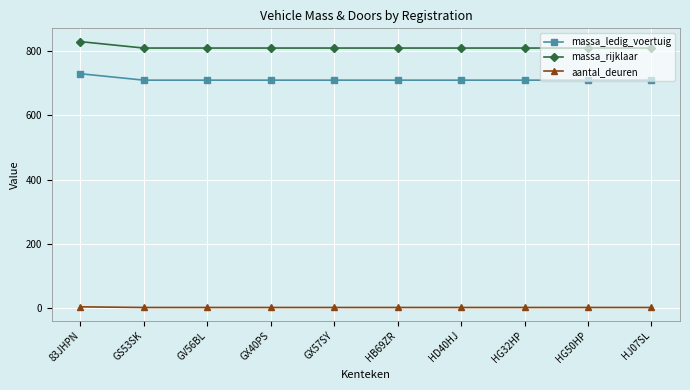

True or false: aantal_deuren and massa_rijklaar cross at least once.

False